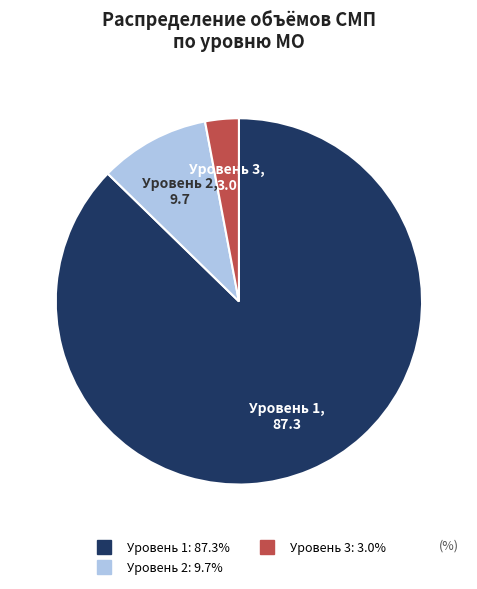

Is there any slice that represents more than half of the pie?

Yes